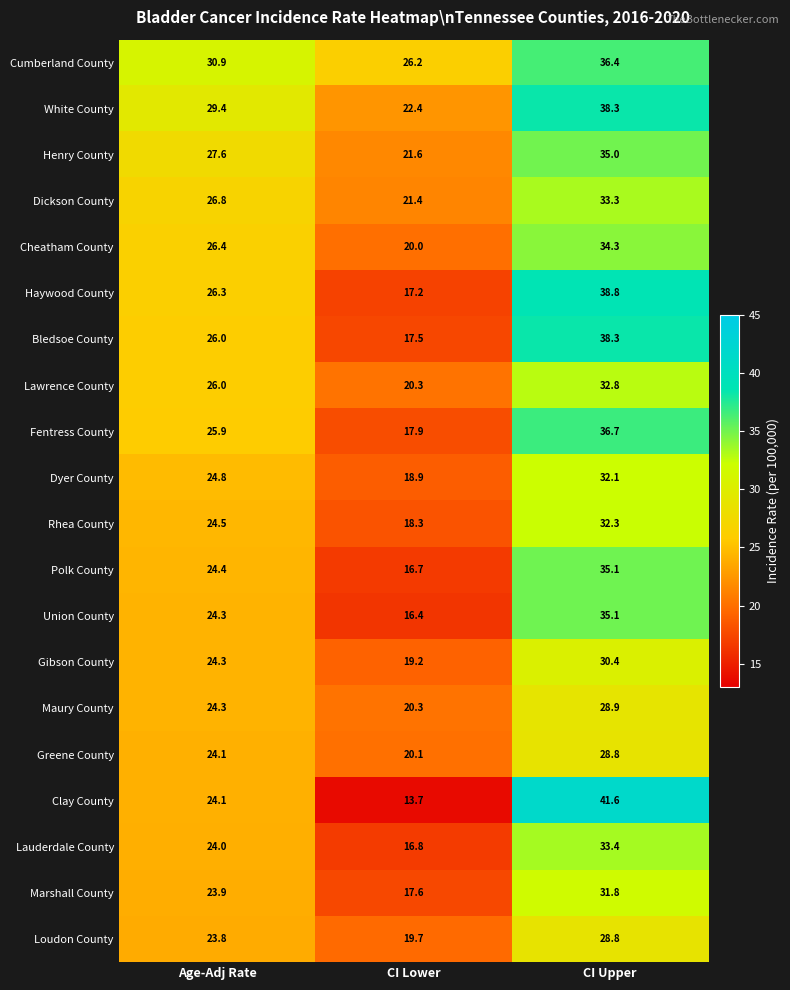

Which series has the largest range (max minus min)?

Clay County